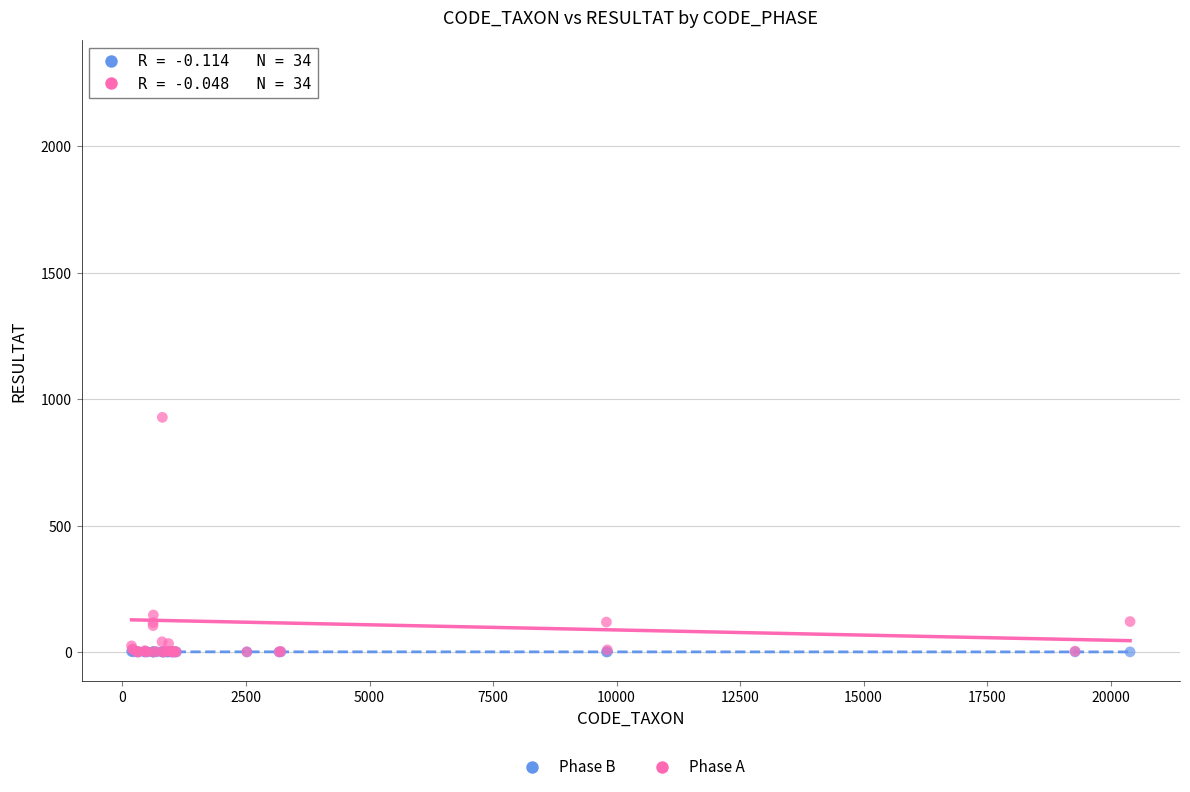

Across all series, what Y value is closest to 1152?

928